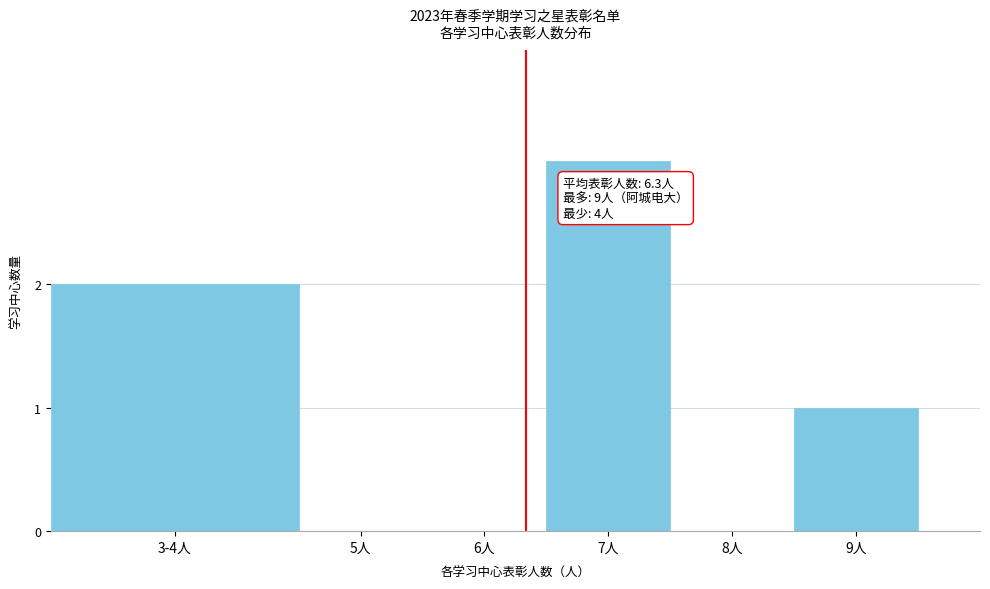

Reading left to right, list all the values displayed in this chart.

3-4人=2	5人=0	6人=0	7人=3	8人=0	9人=1